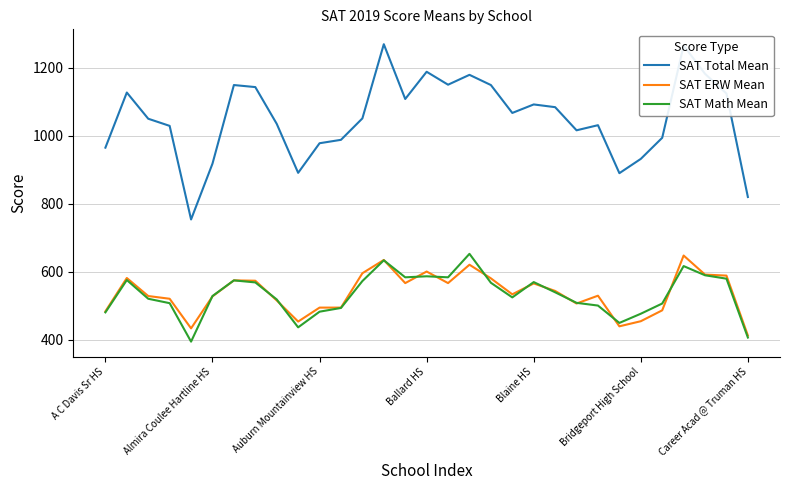

True or false: SAT Math Mean and SAT Total Mean intersect in this chart.

False